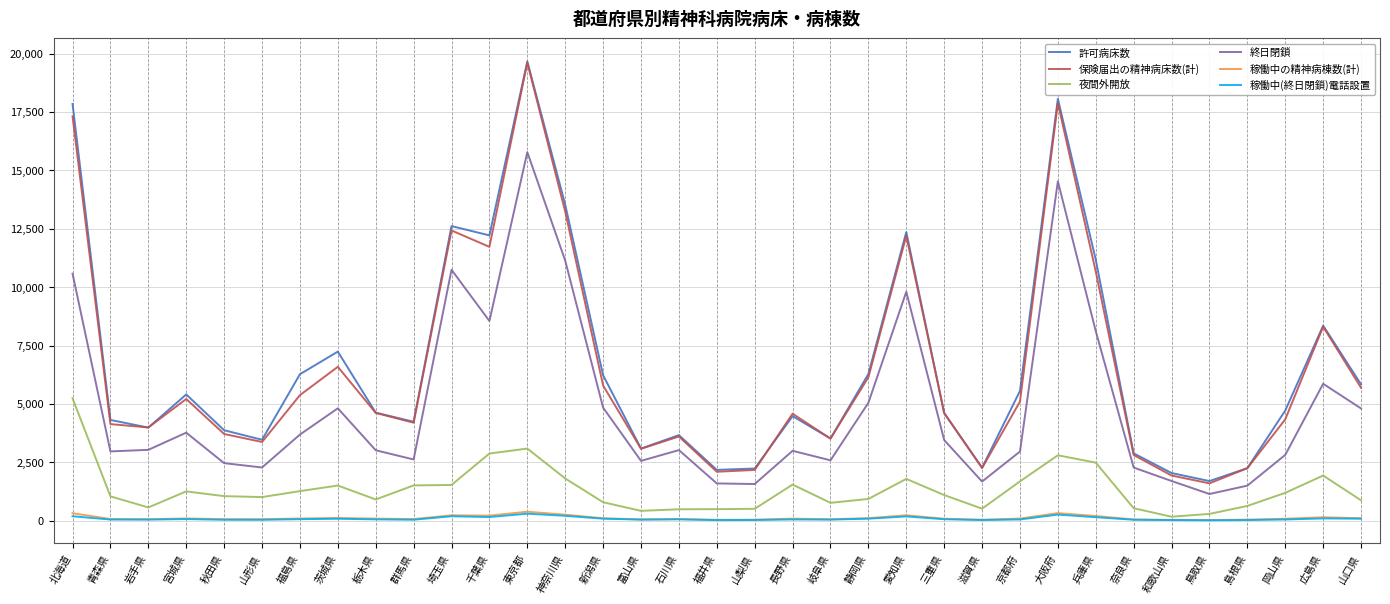

Which series has the widest spread of values?

保険届出の精神病床数(計)